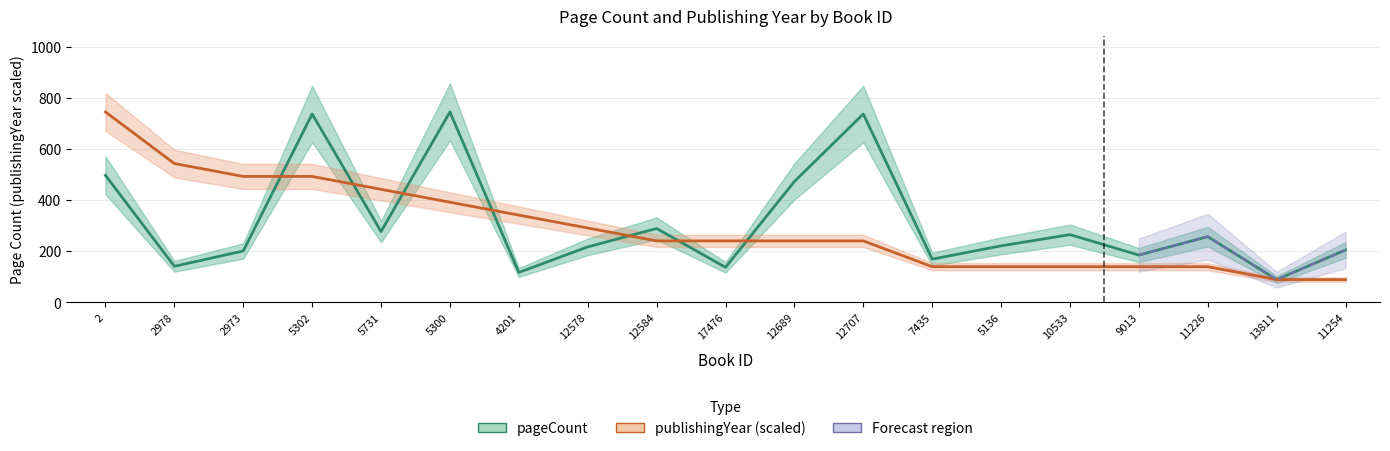

Rank the categories by publishingYear (scaled) value from highest to lowest.

2, 2978, 2973, 5302, 5731, 5300, 4201, 12578, 12584, 17476, 12689, 12707, 7435, 5136, 10533, 9013, 11226, 13811, 11254